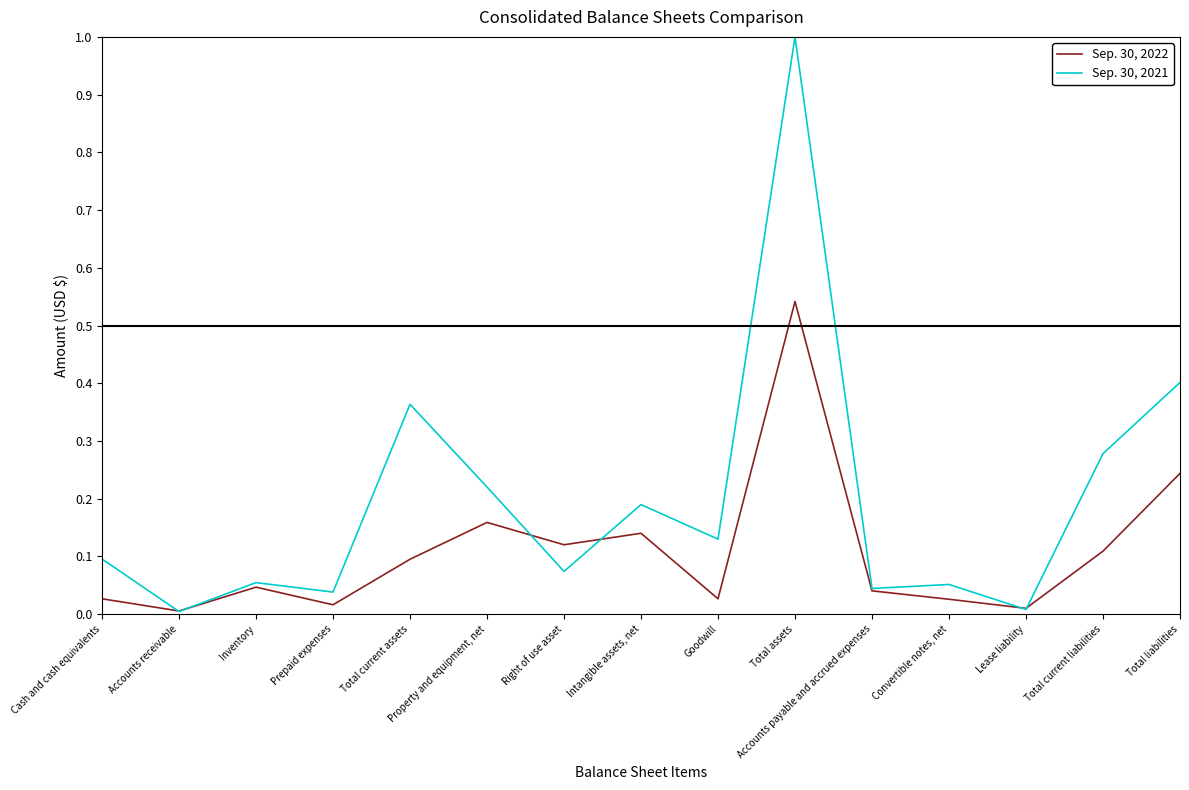

What are all the series names shown in the legend?

Sep. 30, 2022, Sep. 30, 2021